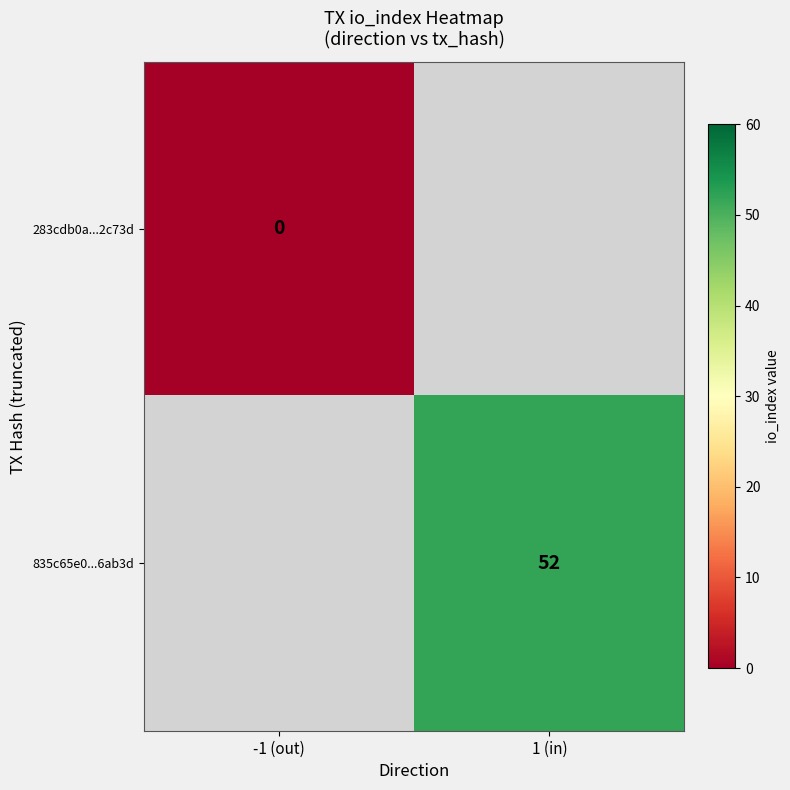

How many categories are shown in the chart?

2